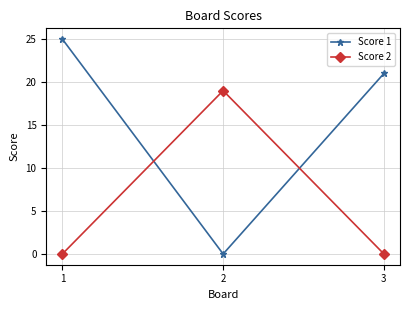

How many series are shown in this chart?

2